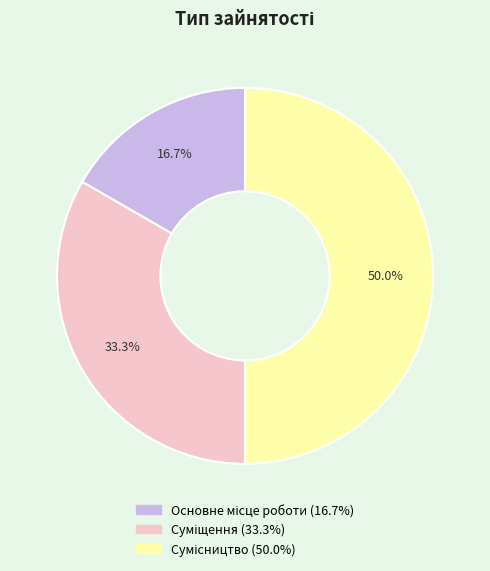

Between Основне місце роботи and Суміщення, which is larger?

Суміщення